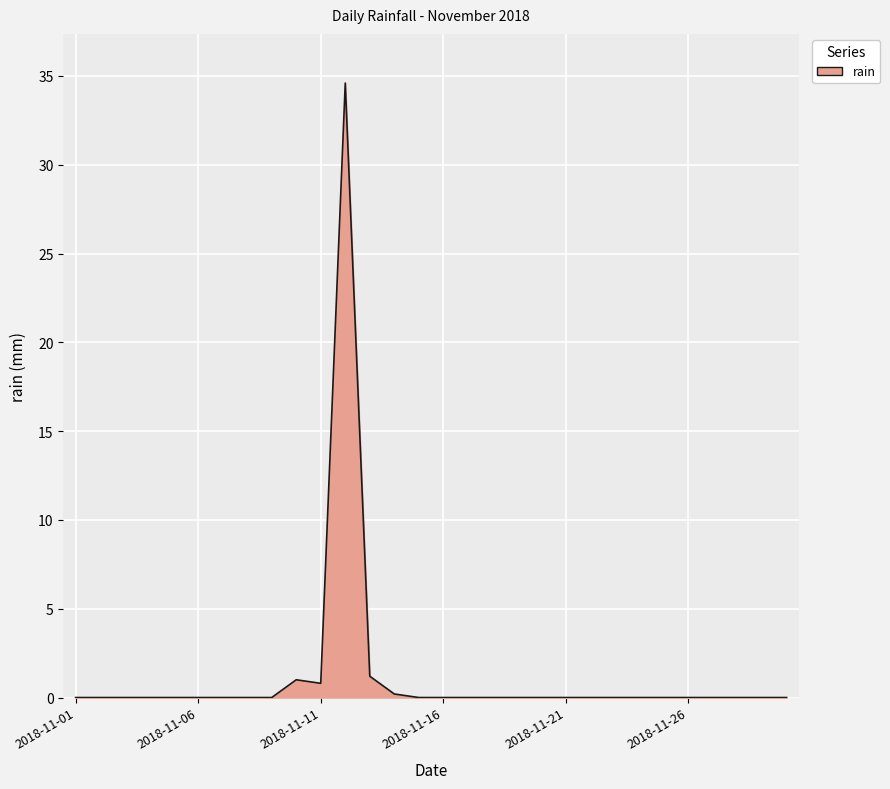

What is the average value?

1.3